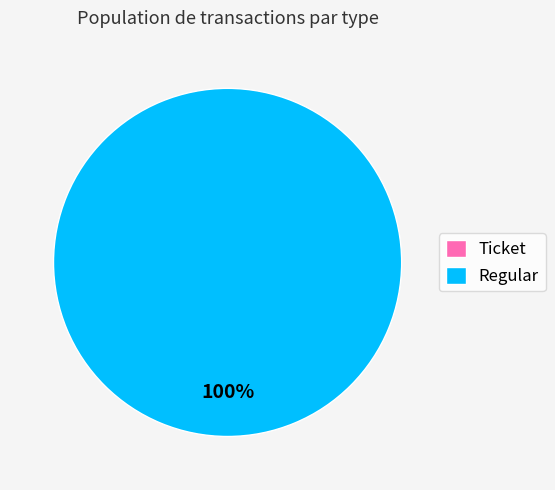

How many segments does this pie chart have?

2